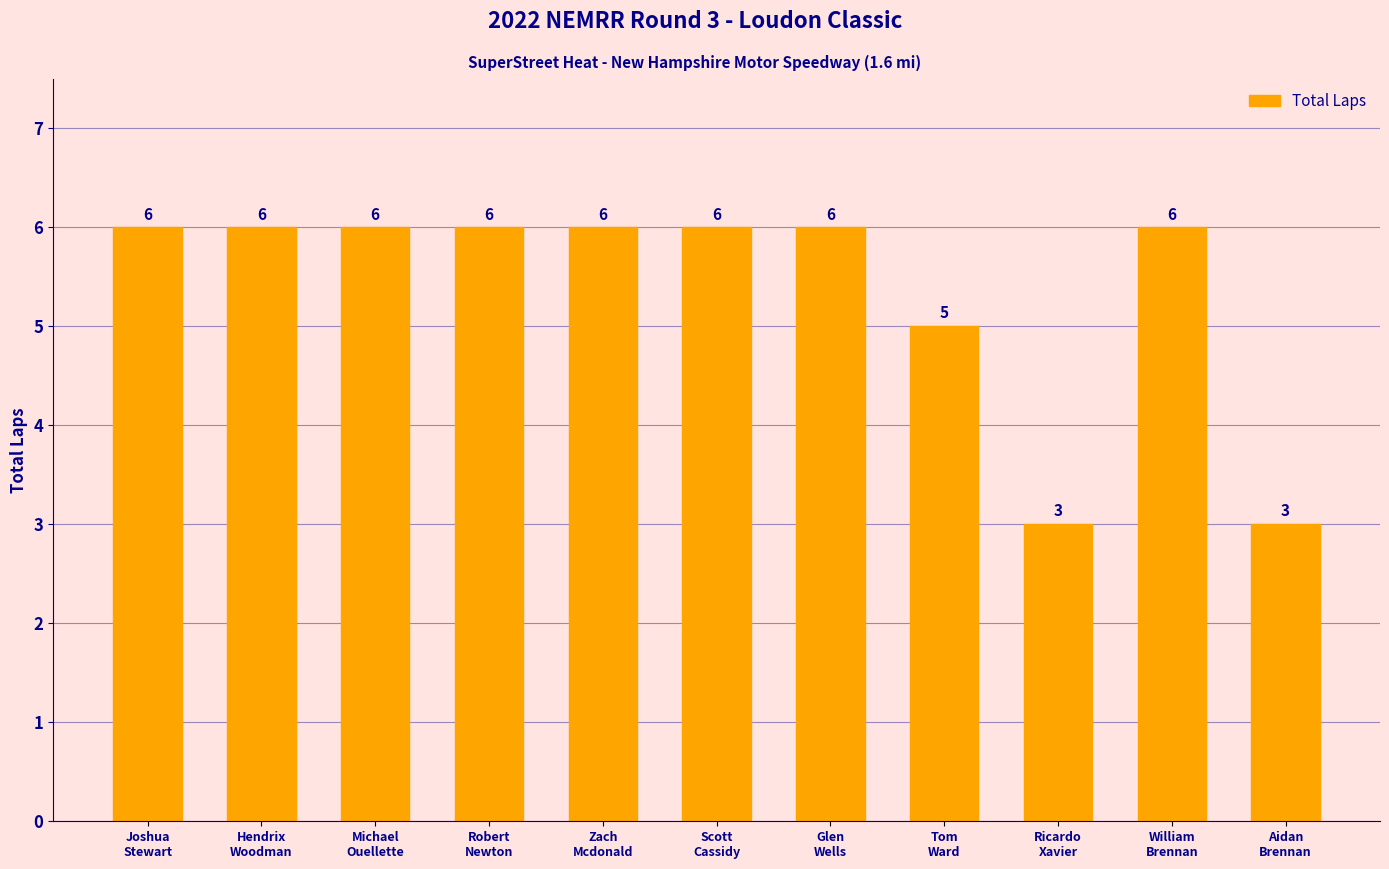

The chart shows a value of 2 at Glen
Wells. True or false?

False